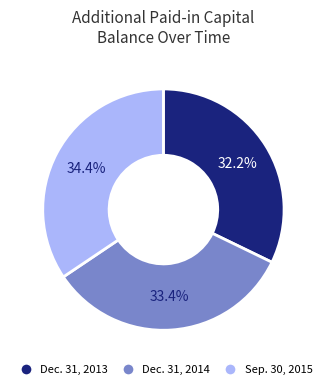

Rank the categories by value from highest to lowest.

Sep. 30, 2015, Dec. 31, 2014, Dec. 31, 2013